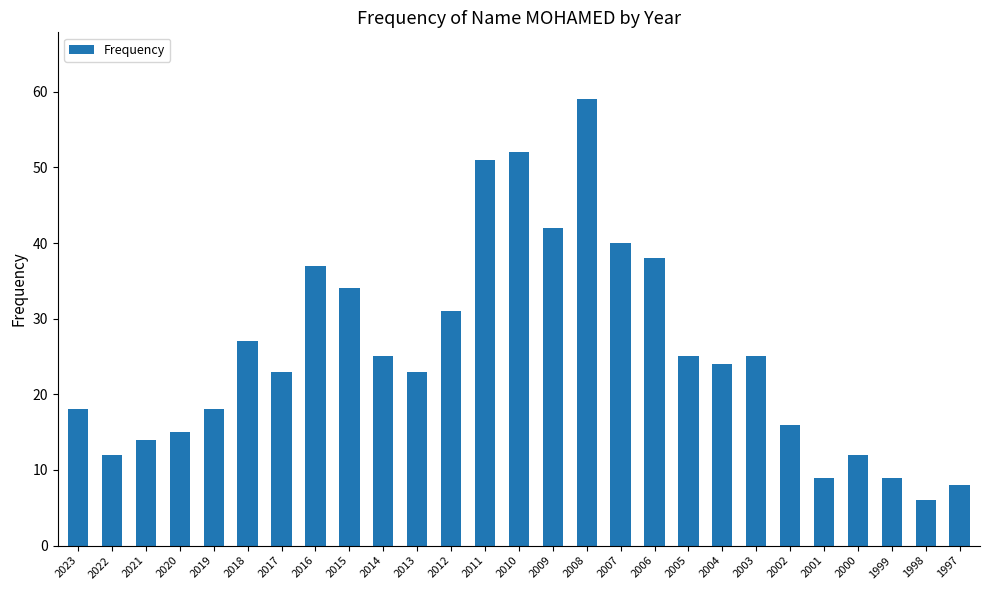

Reading left to right, transcribe all the data shown in this chart.

2023=18	2022=12	2021=14	2020=15	2019=18	2018=27	2017=23	2016=37	2015=34	2014=25	2013=23	2012=31	2011=51	2010=52	2009=42	2008=59	2007=40	2006=38	2005=25	2004=24	2003=25	2002=16	2001=9	2000=12	1999=9	1998=6	1997=8